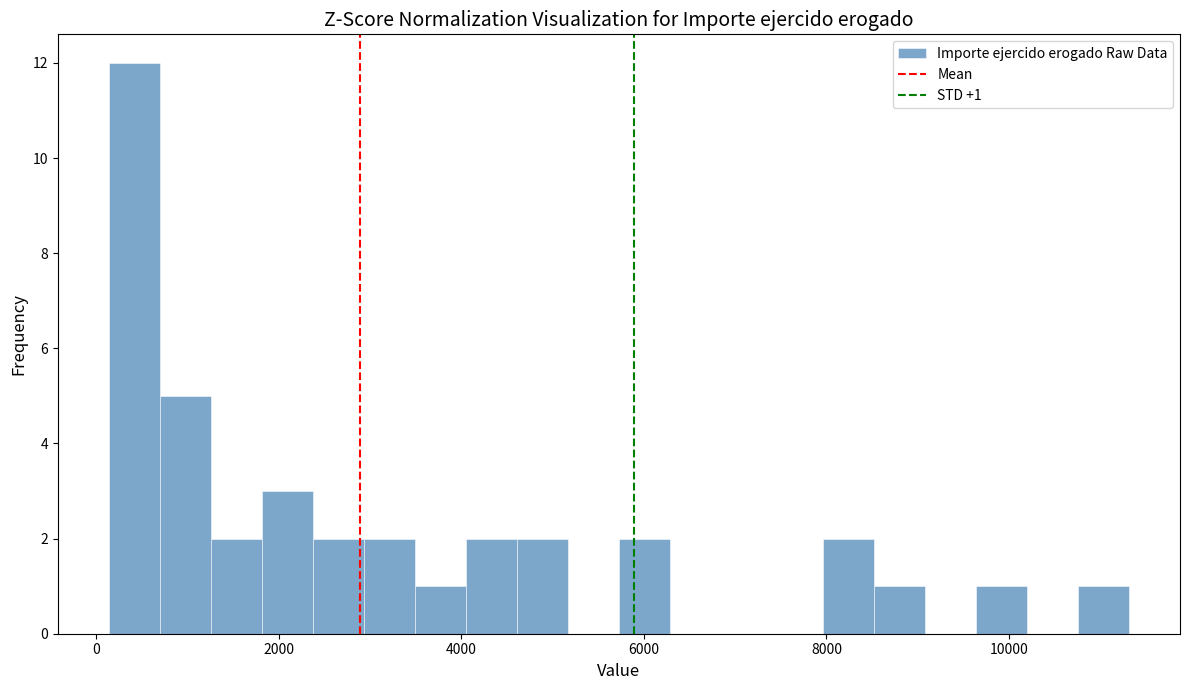

Read against the x-axis, roughly where is the centre of the tallest bar?

400